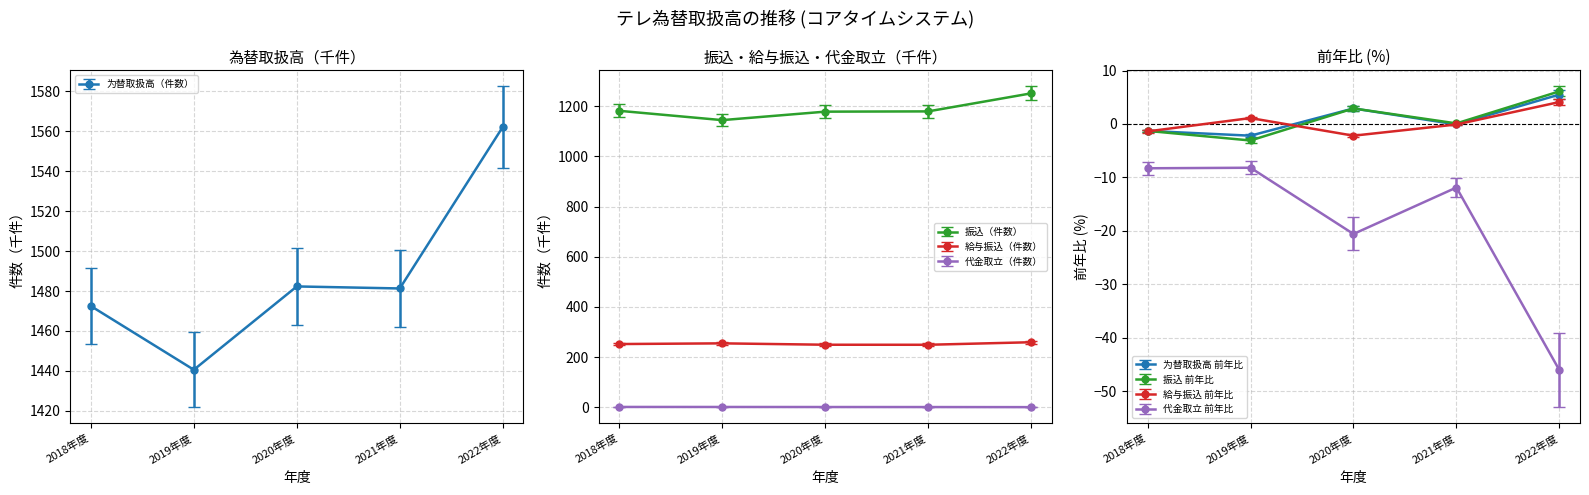

True or false: 为替取扱高（件数） and 給与振込（件数） intersect in this chart.

False